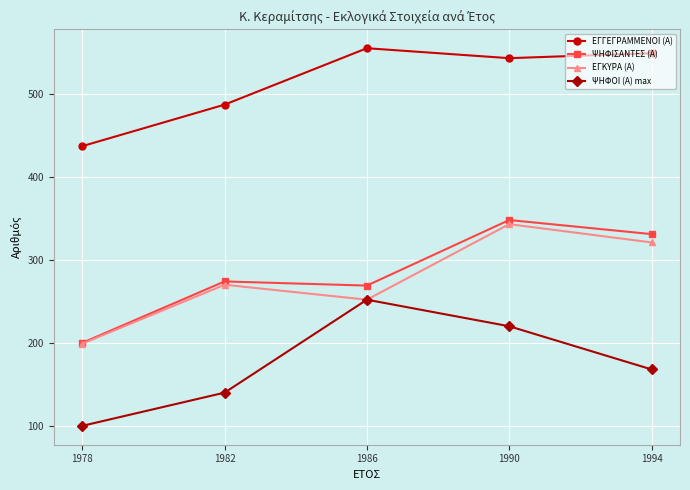

Reading right to left, what are all the values shown in this chart?

ΕΓΓΕΓΡΑΜΜΕΝΟΙ (Α): 549	543	555	487	437
ΨΗΦΙΣΑΝΤΕΣ (Α): 331	348	269	274	200
ΕΓΚΥΡΑ (Α): 321	343	252	270	199
ΨΗΦΟΙ (Α) max: 168	220	252	140	100